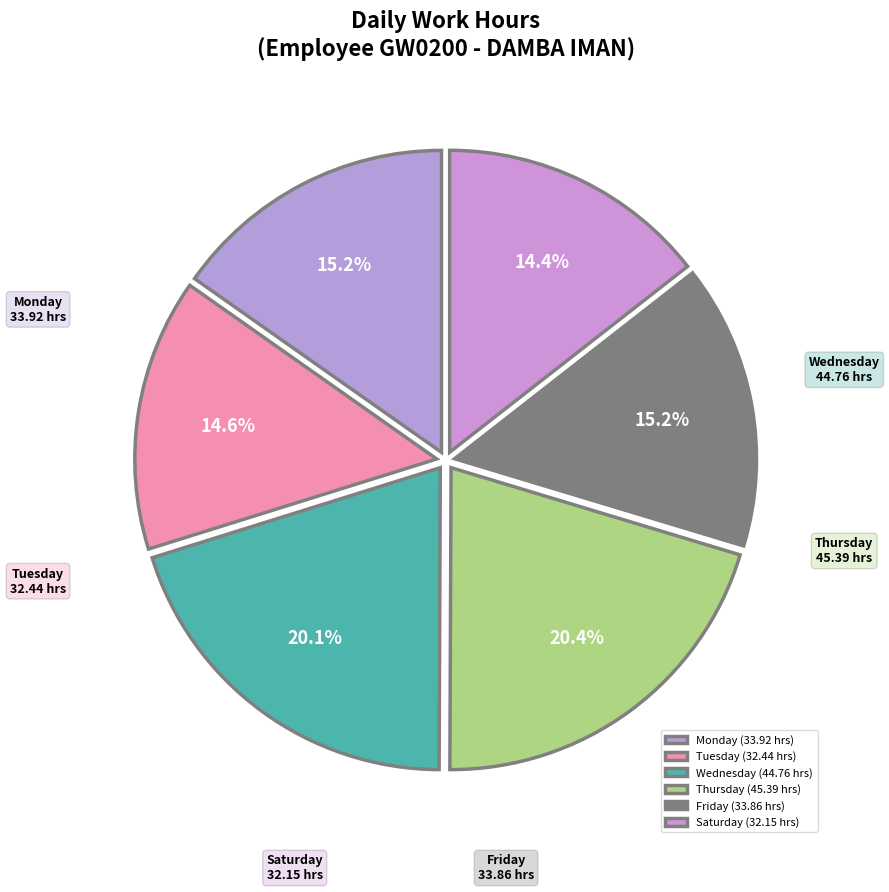

Does Friday represent more than half of the total?

No